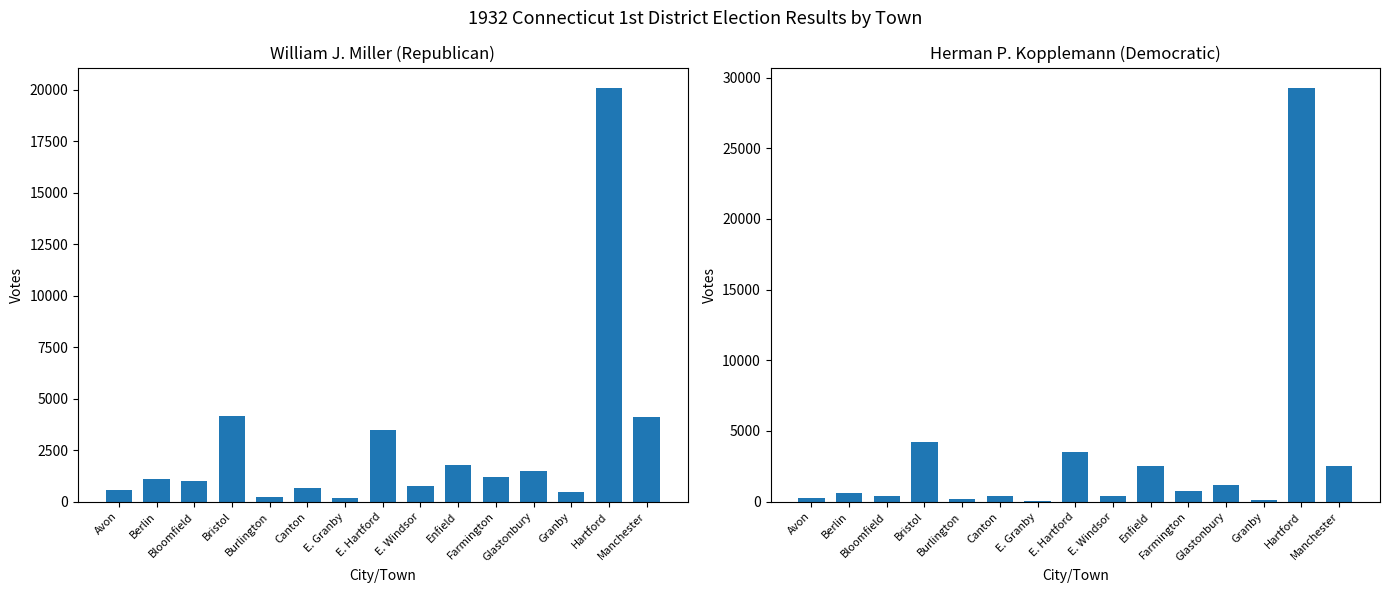

What is the label of the 2nd bar from the left?

Berlin